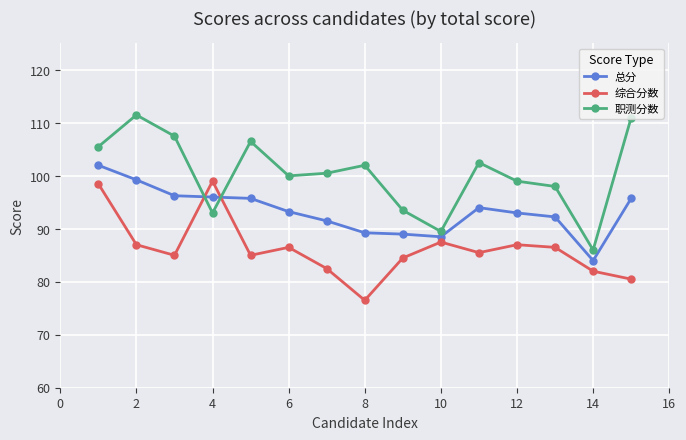

What is the maximum value shown in the chart?

111.5